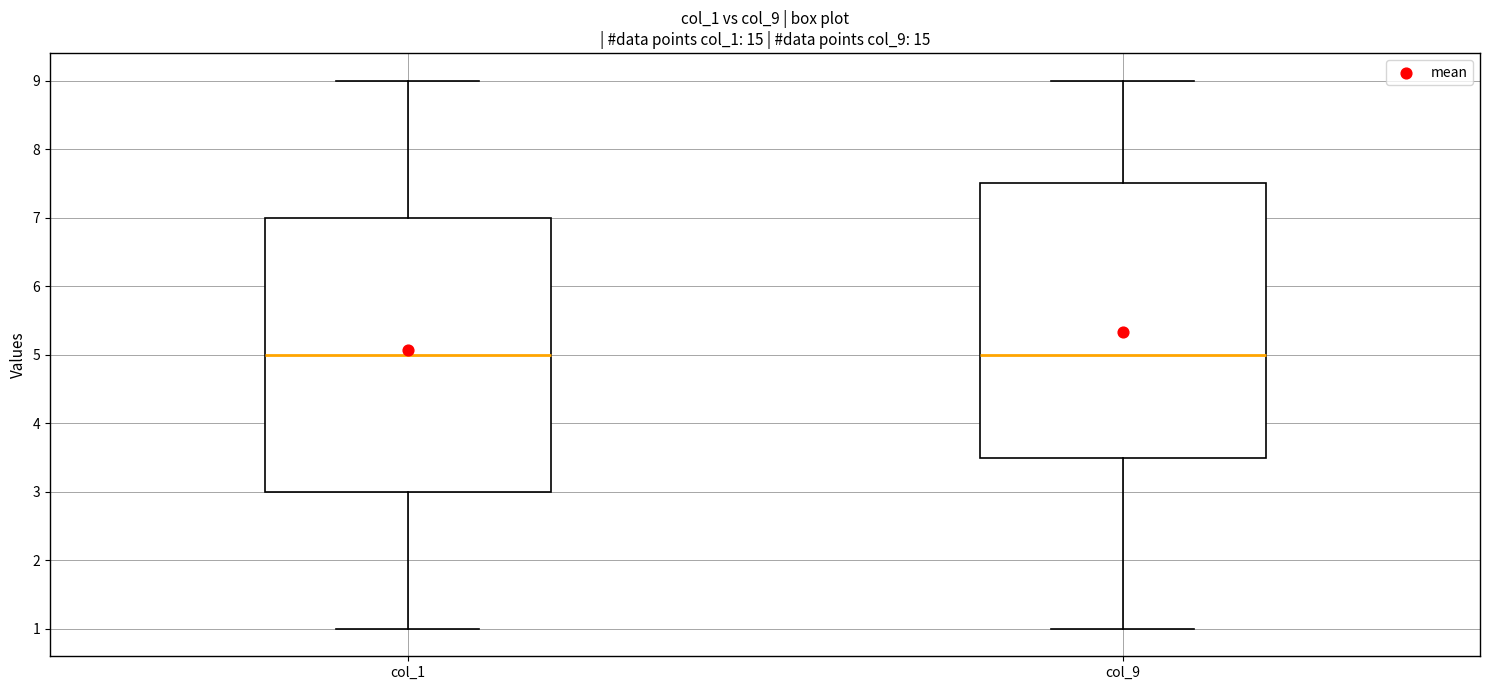

Reading left to right, transcribe this box plot: for each box, give where its median line is, the range the box spans, and where its two whiskers end, as read against the y-axis. The values are not printed on the chart, so give them approximately, as read against the axis.

col_1: median 5.0, box 3.0 to 7.0, whiskers 1.0 to 9.0
col_9: median 5.0, box 3.5 to 7.5, whiskers 1.0 to 9.0